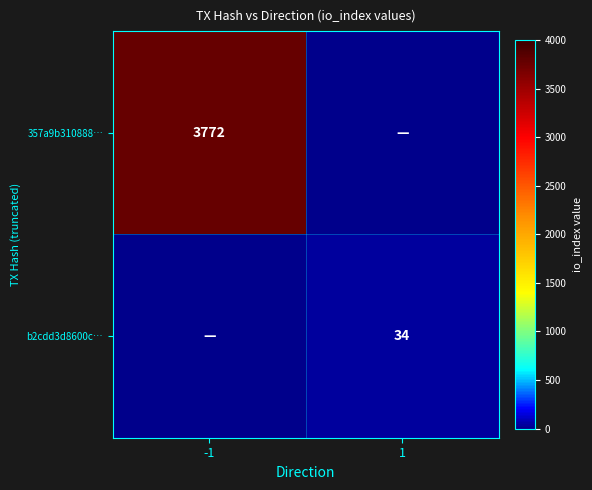

Is it true that 357a9b310888… equals 5595 at -1?

False